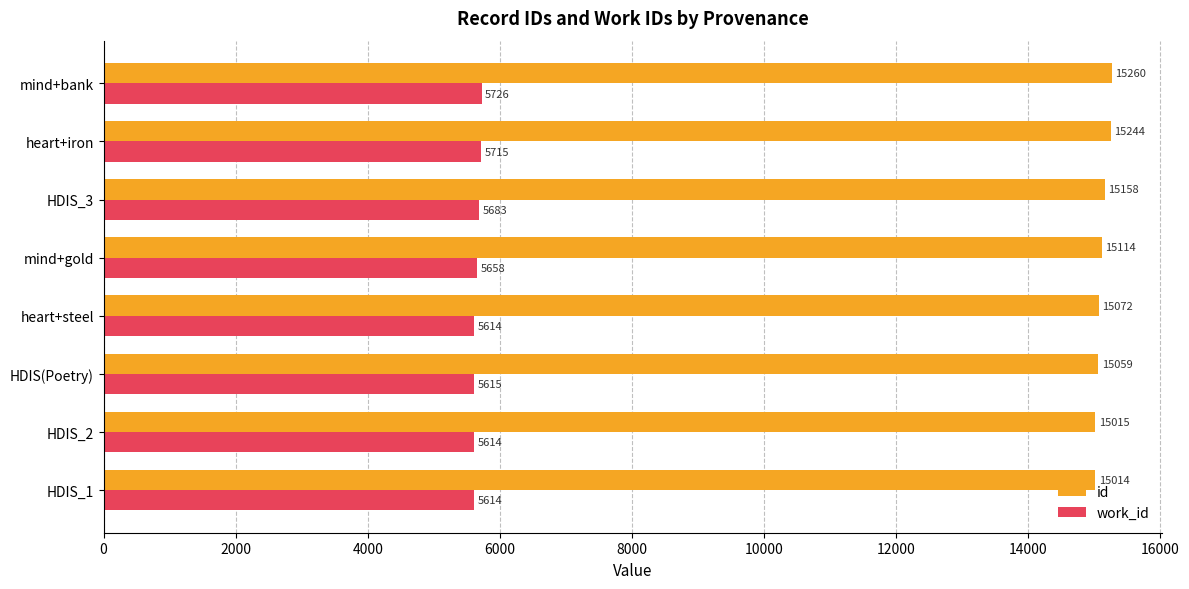

What is the difference between the highest and lowest values at heart+steel?

9458